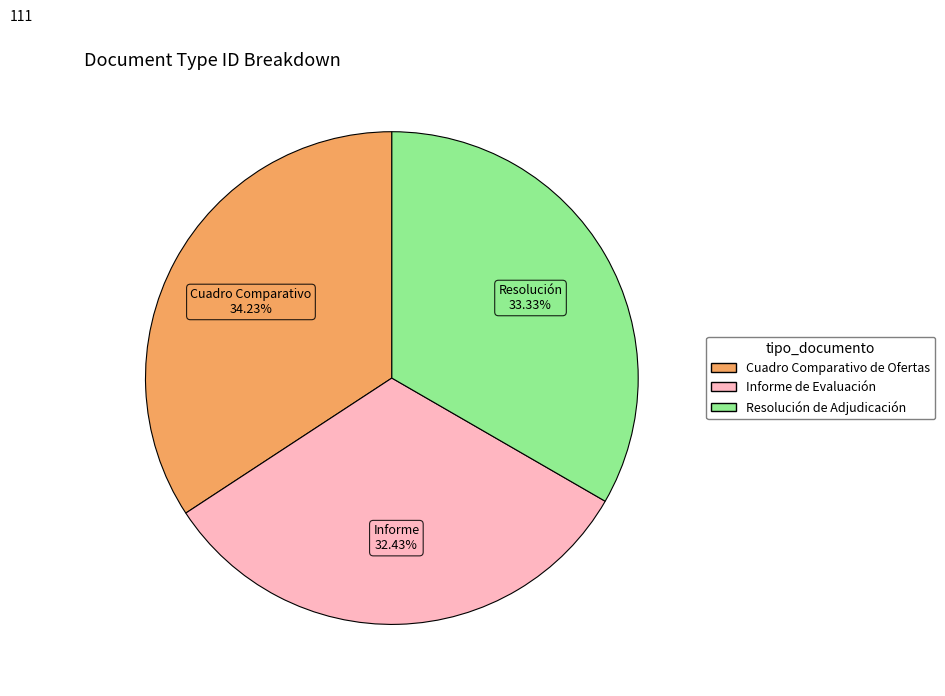

How many slices are in this pie chart?

3